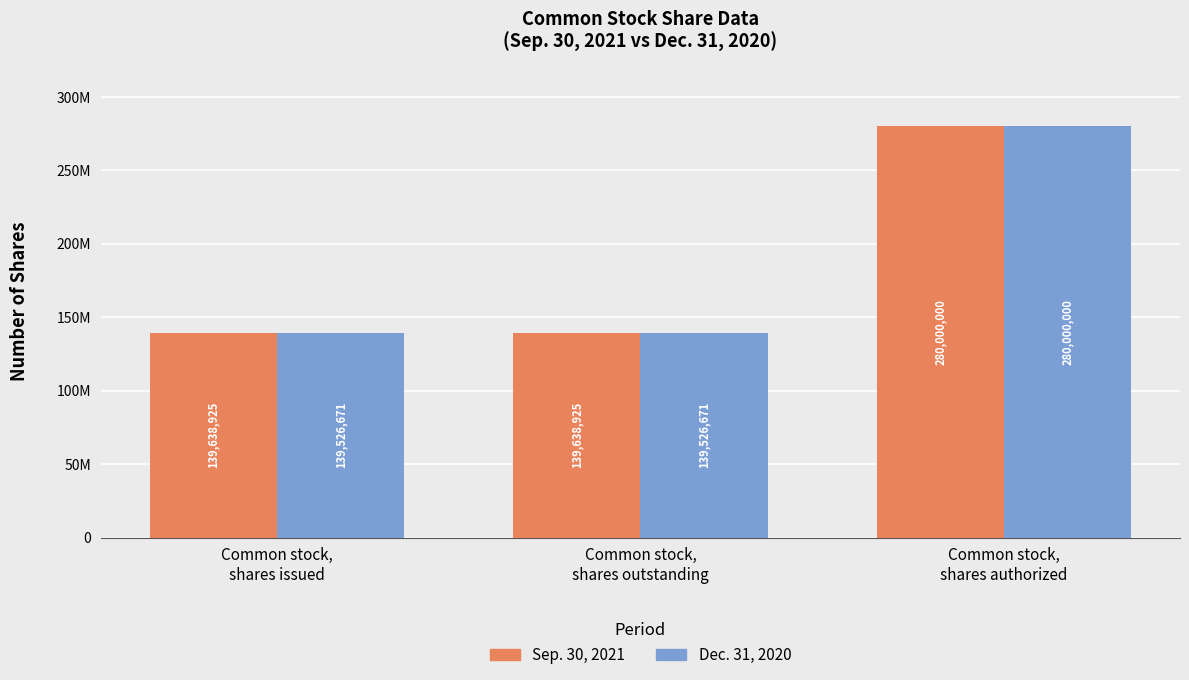

At which label does Dec. 31, 2020 reach its peak?

Common stock,
shares authorized